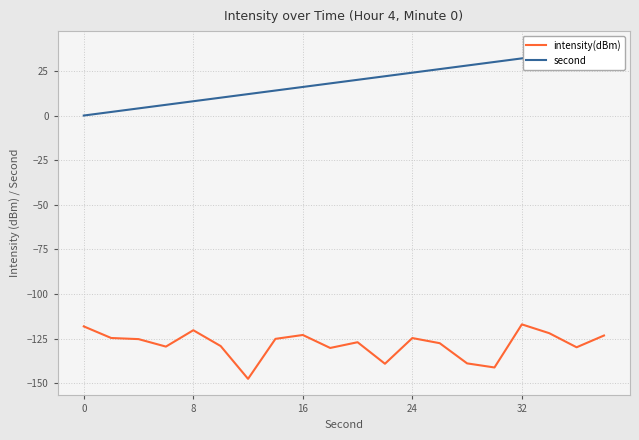

True or false: intensity(dBm) and second cross at least once.

False